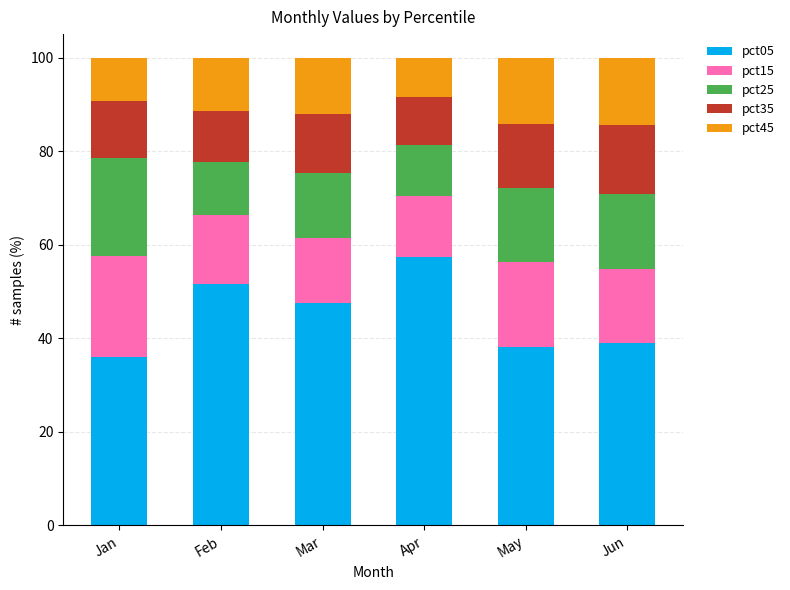

How many data points in pct05 are less than 47?

3